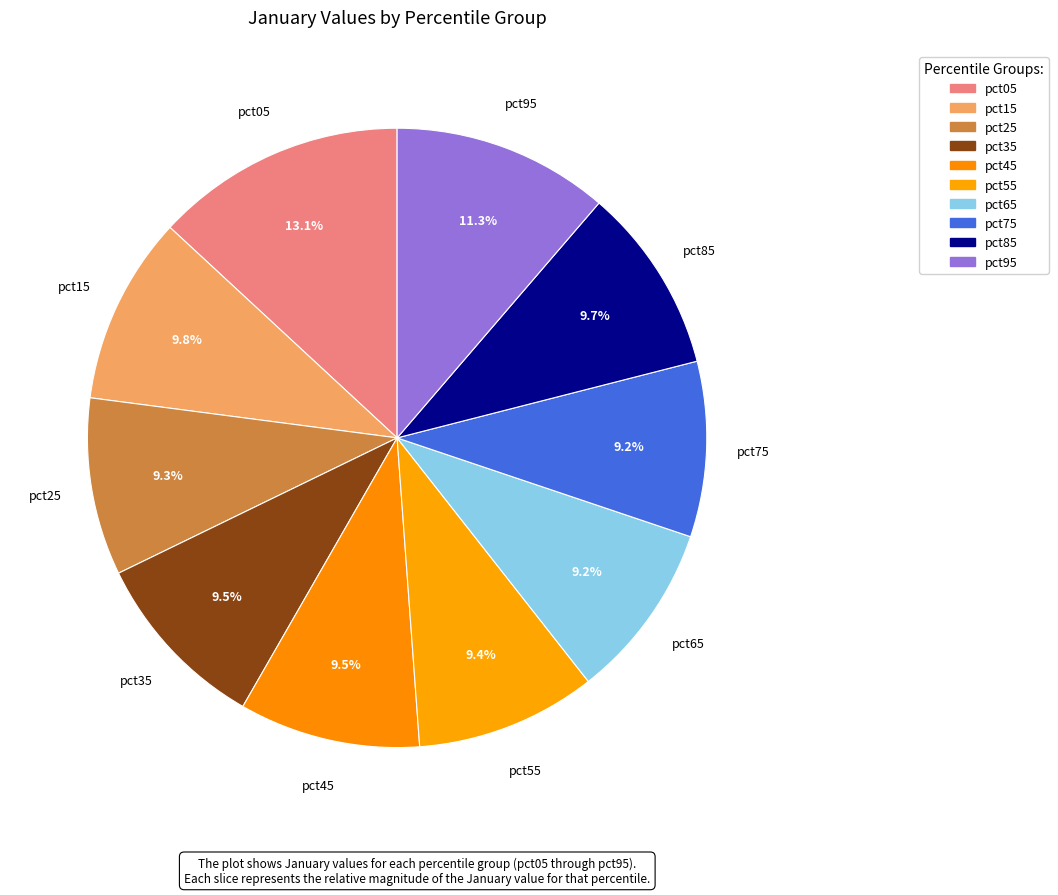

What percentage is NOT represented by pct15?

90.2%